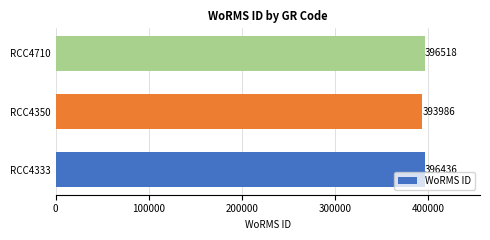

What is the average value?

395647